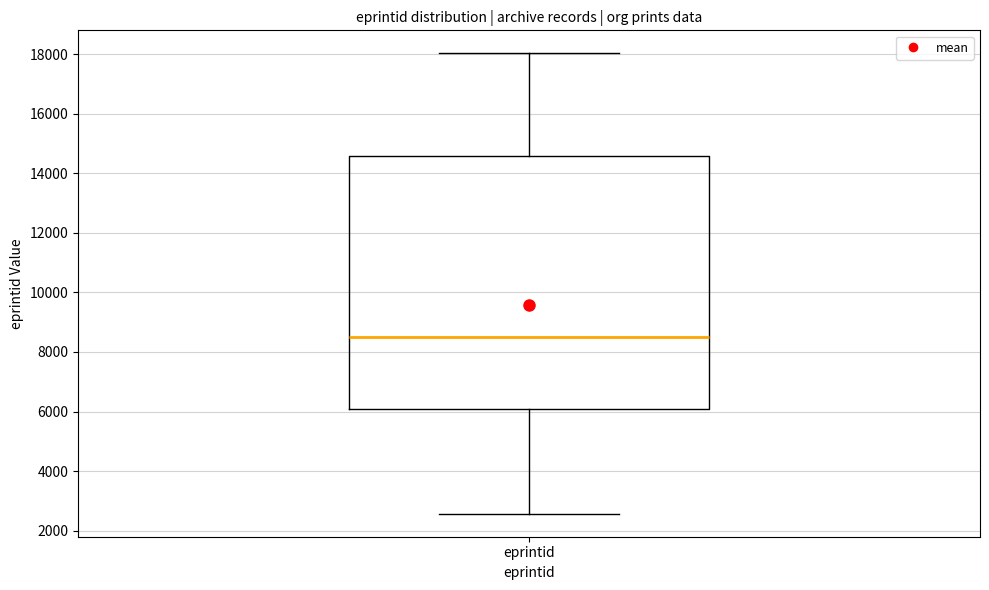

Read this box plot against the y-axis: the position of the median line, the range covered by the box, and the ends of both whiskers. The values are not printed on the chart, so give them approximately, as read against the axis.

median 8600, box 6000 to 14600, whiskers 2600 to 18000